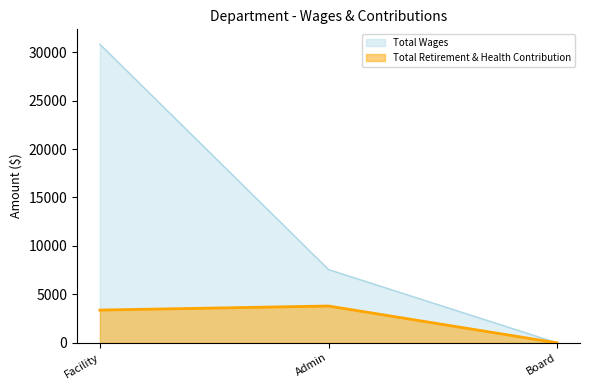

Which series has the largest range (max minus min)?

Total Wages